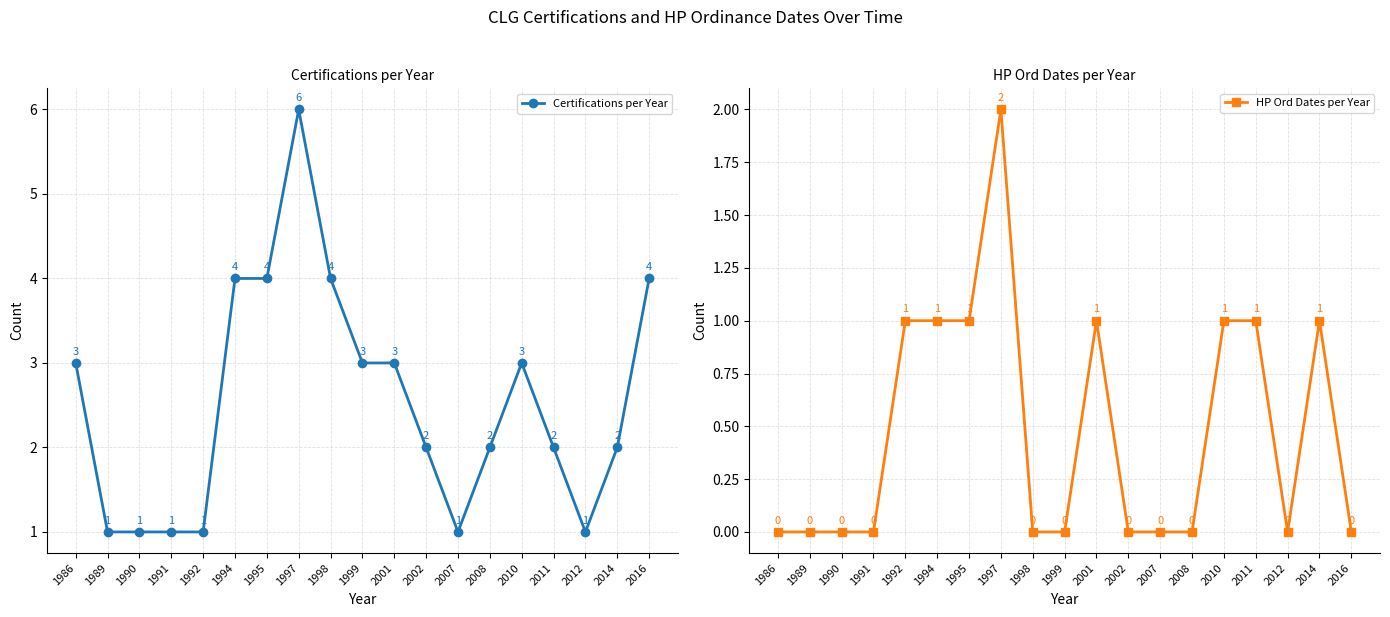

Rank the series by their average value, from lowest to highest.

HP Ord Dates per Year, Certifications per Year